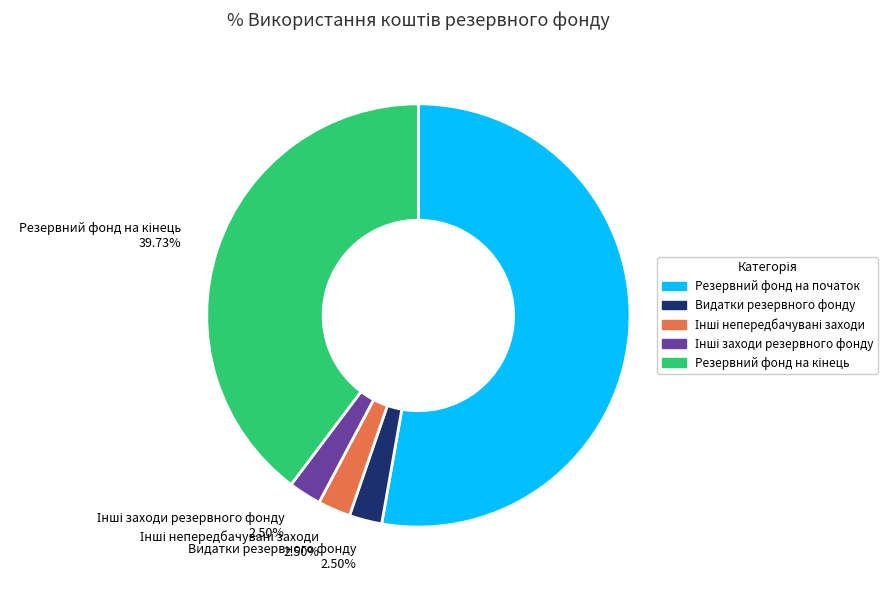

Is there a majority slice in this chart?

Yes